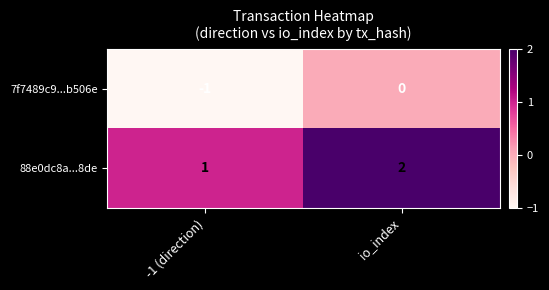

Which label corresponds to the smallest value in the chart?

-1 (direction)